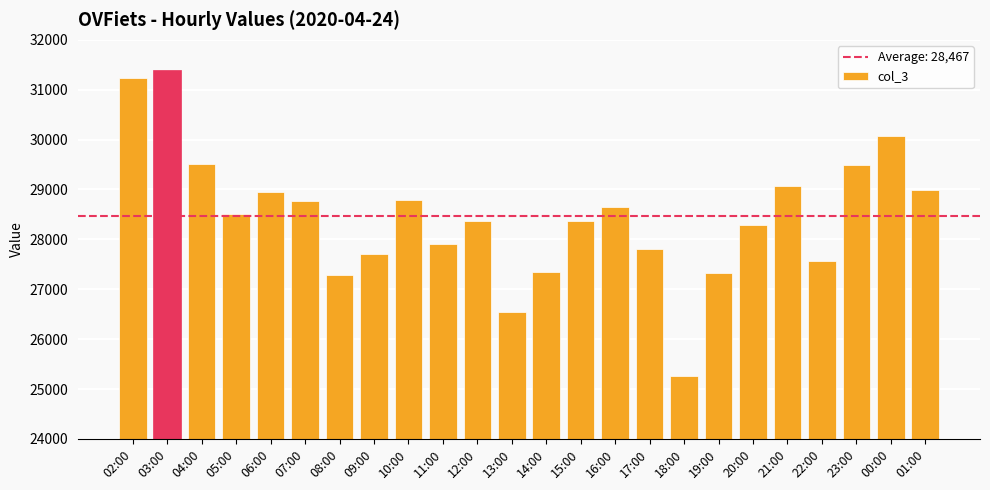

Are the bars grouped side by side (vs. stacked)?

No